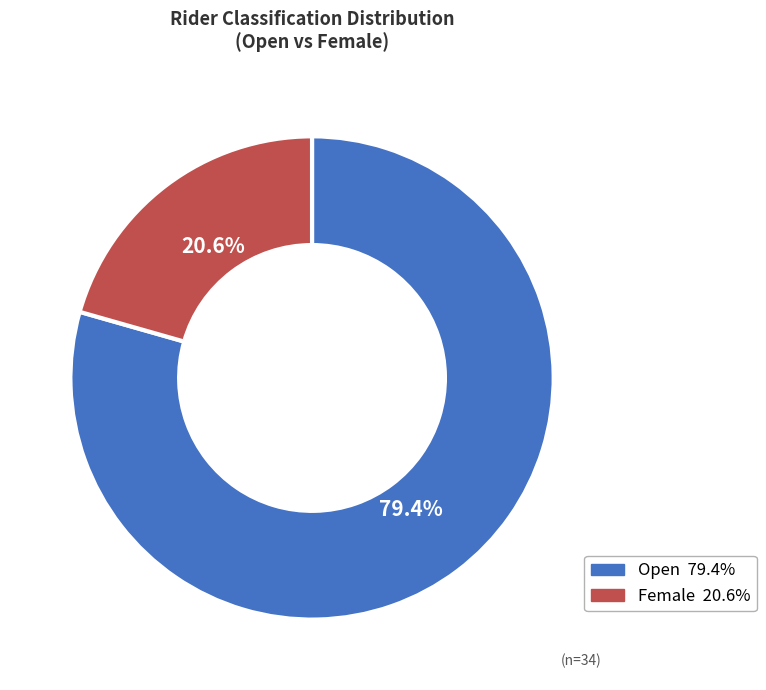

Count the number of slices in the pie.

2